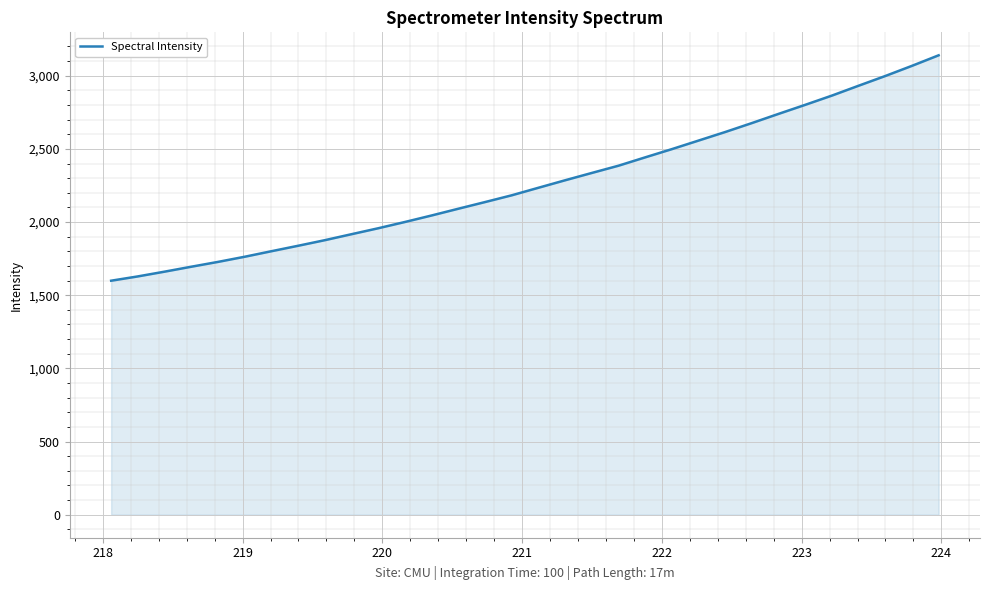

What is the difference between the maximum and minimum values?

1540.1